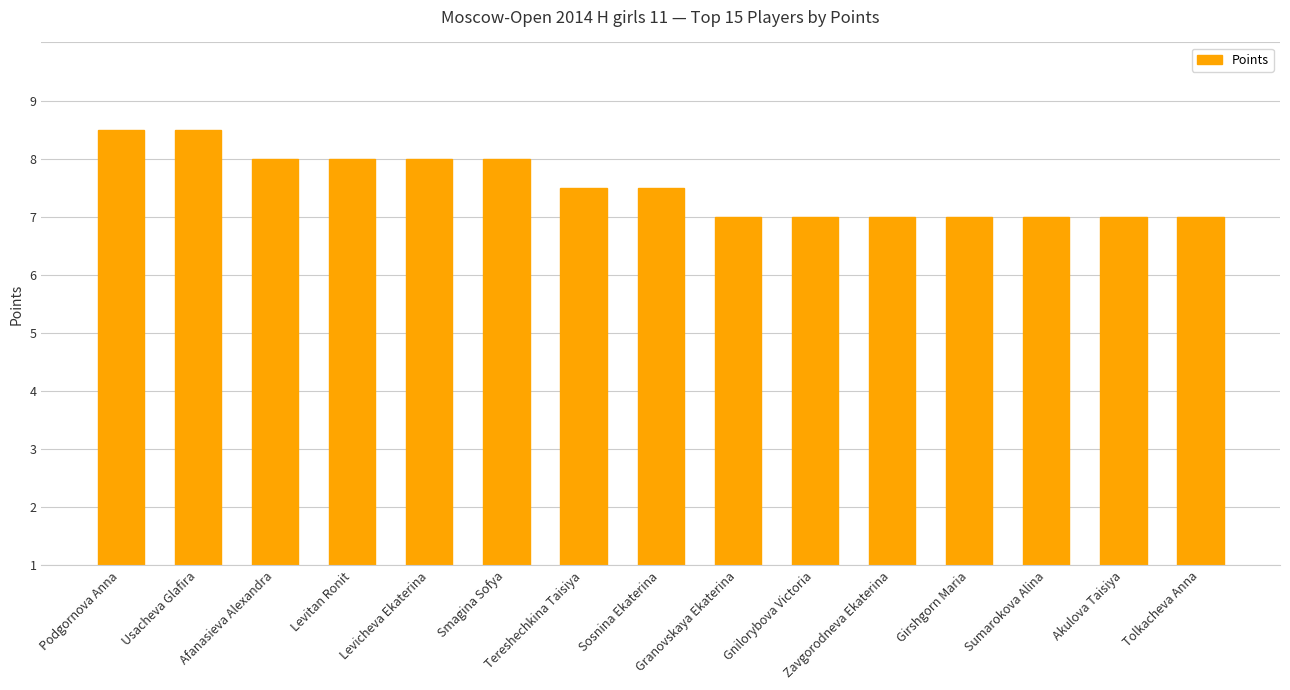

Are the bars horizontal?

No